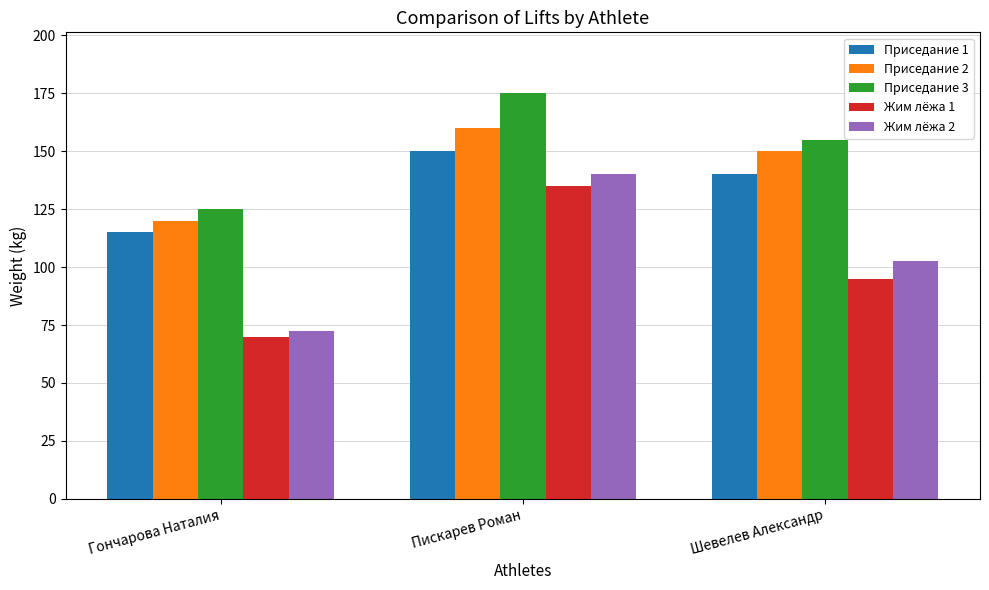

What is the value of the Приседание 1 bar at the 3rd from the left?

140.0